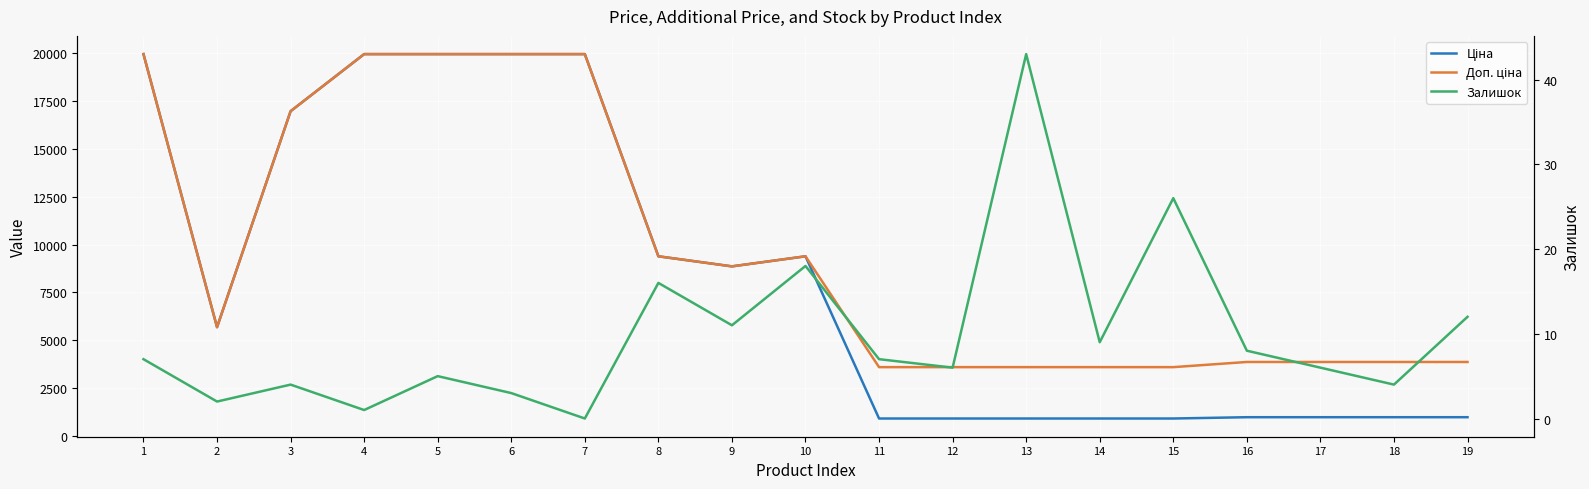

Which category has the highest value in the Залишок series?

13